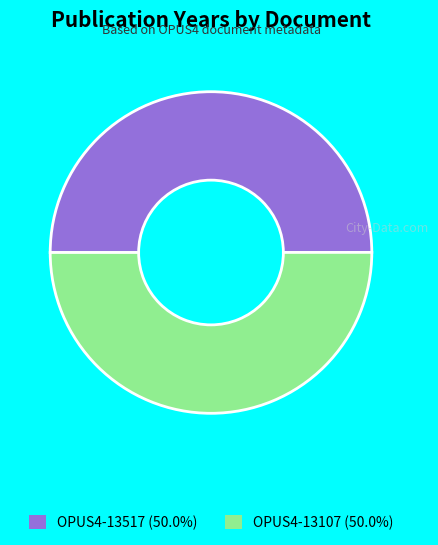

Is it true that OPUS4-13107 is 45% of the pie?

False